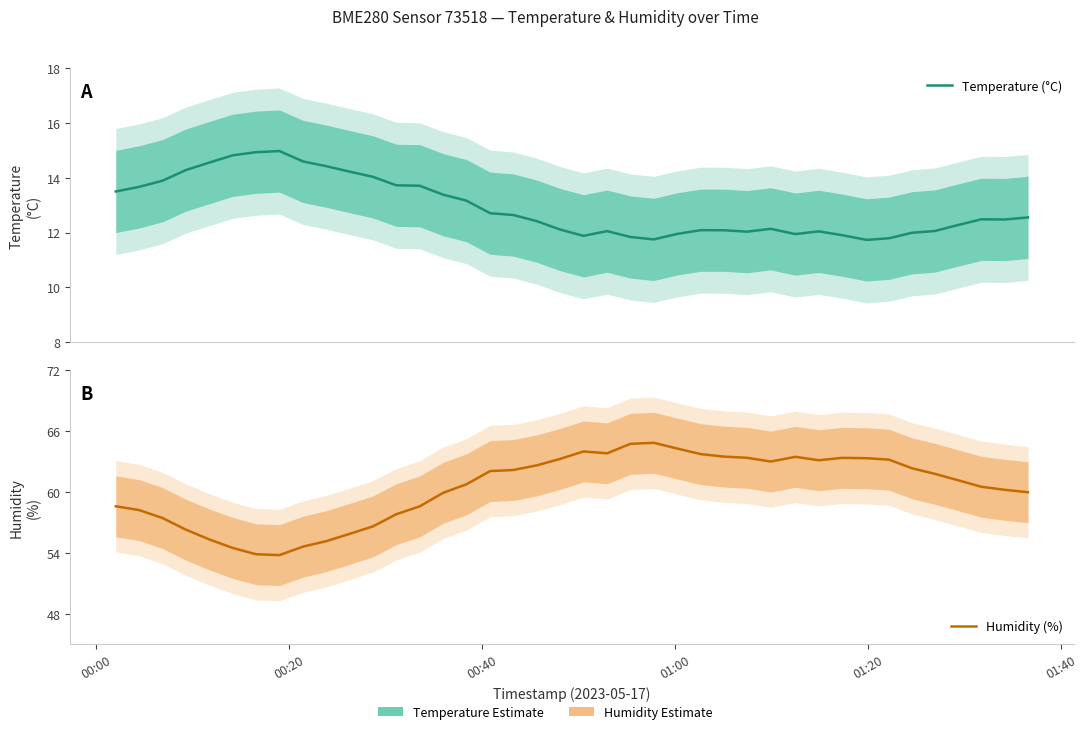

True or false: Humidity (%) and Temperature (°C) cross at least once.

False